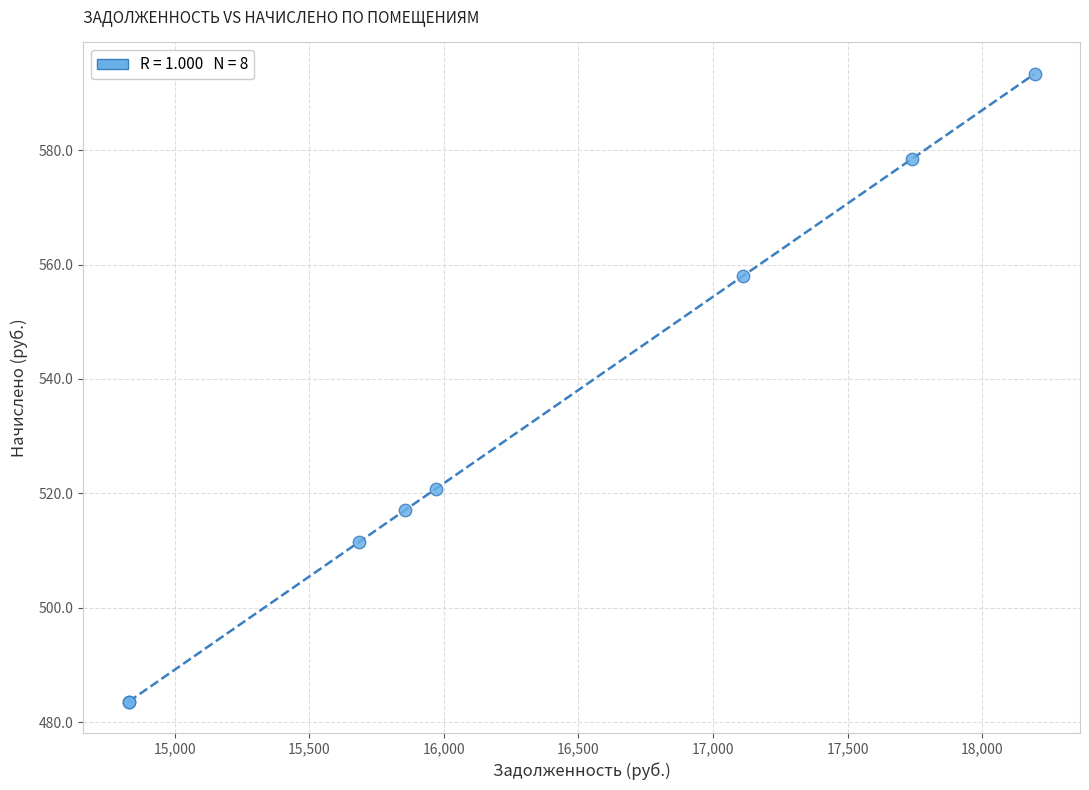

What Y value in the scatter plot is closest to 538?

520.8